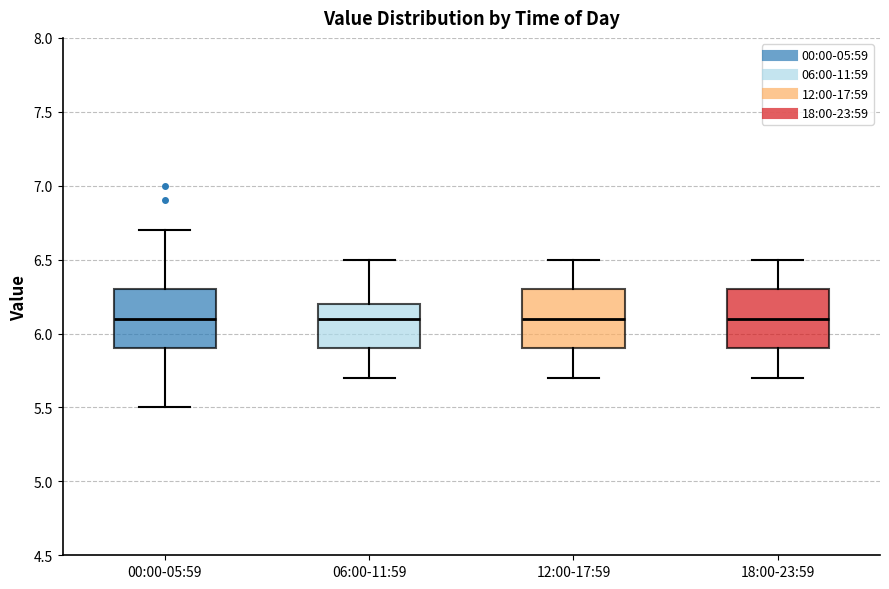

Where does the median line of the box for 00:00-05:59 sit on the y-axis? The values are not printed on the chart, so give them approximately, as read against the axis.

6.1